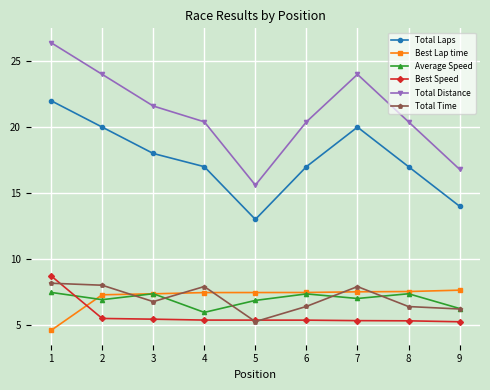

At which category is the sum across all series the highest?

1